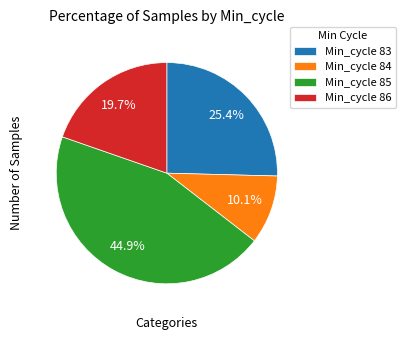

Count the number of slices in the pie.

4